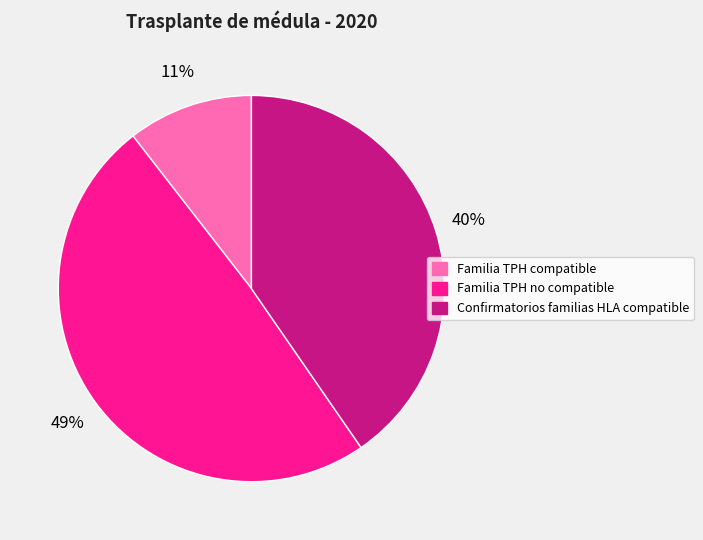

To the nearest percent, what portion does Familia TPH compatible represent?

11%